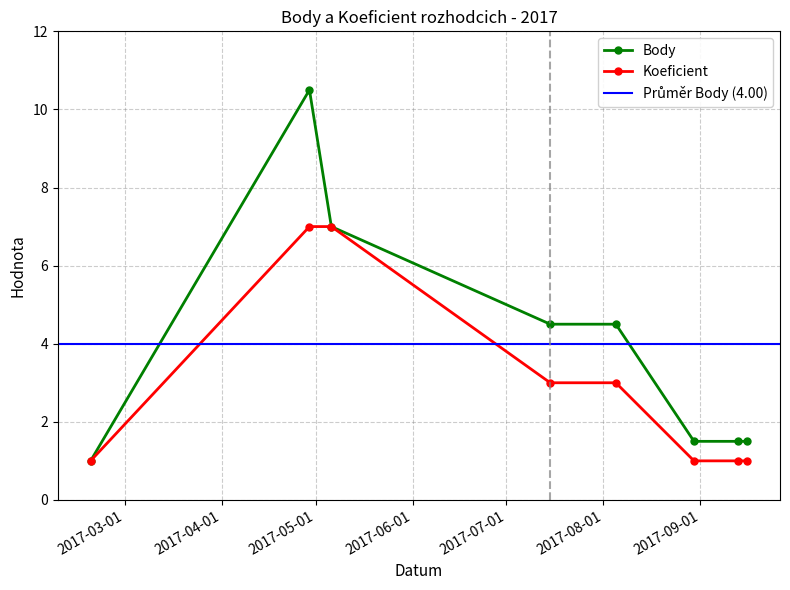

Is the value of Koeficient at 2017-02-18 greater than the value of Body at 2017-09-13?

No